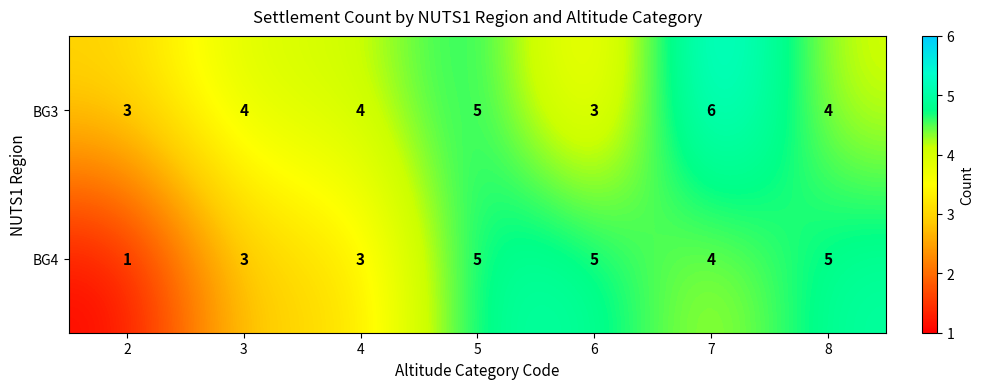

True or false: BG3 has a value of 1 at 8.

False